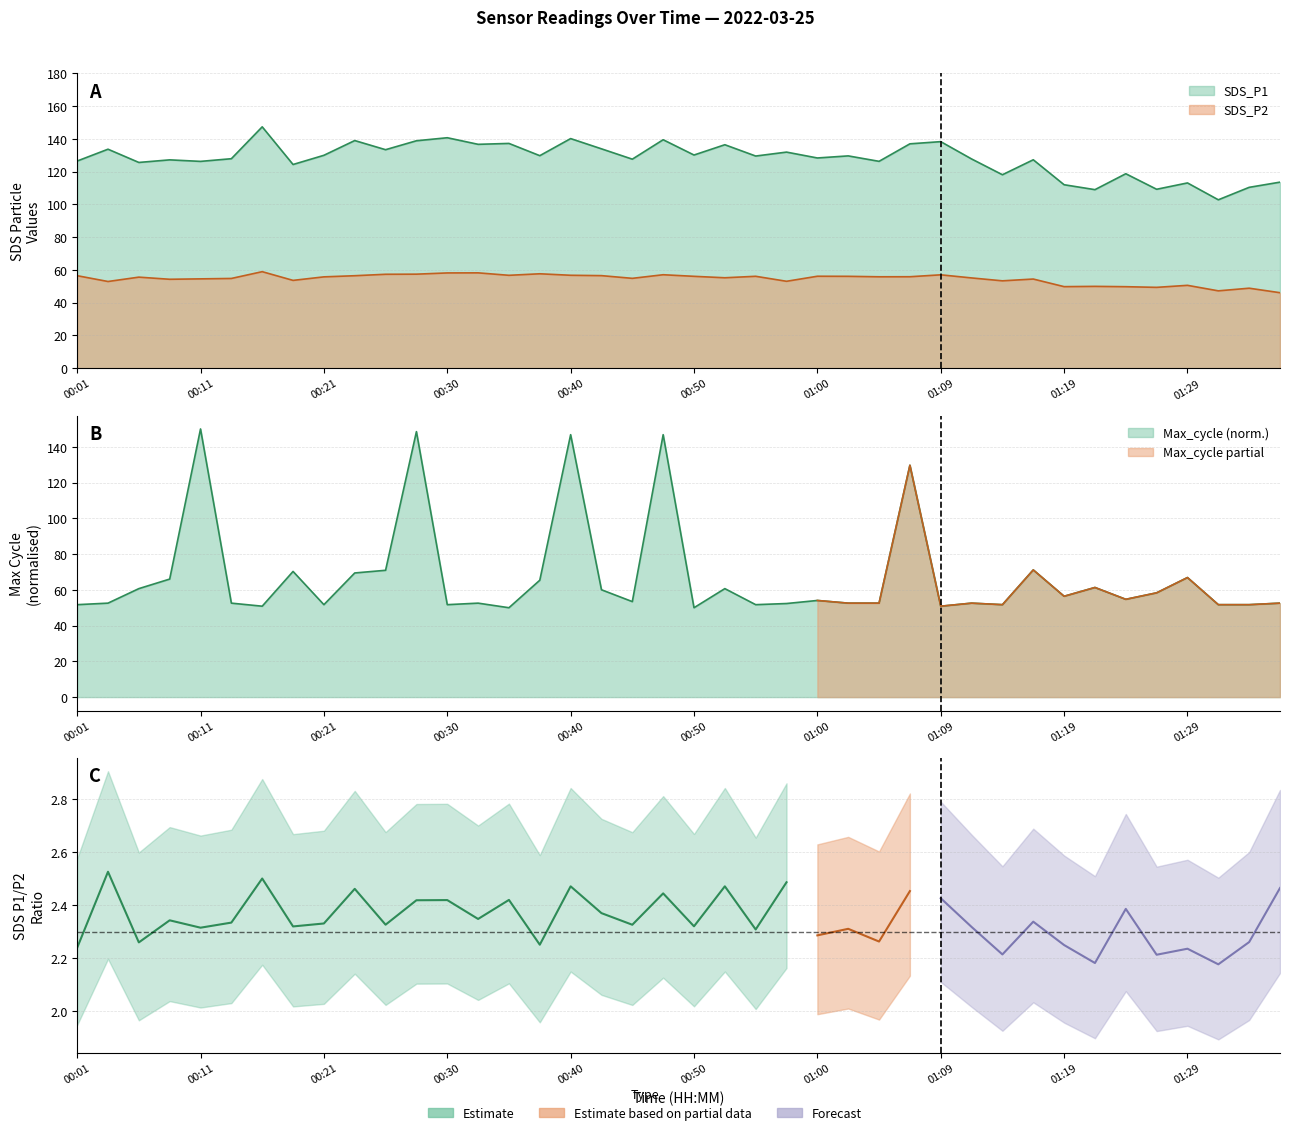

How many times do Max_cycle and SDS_P2 cross each other?

15